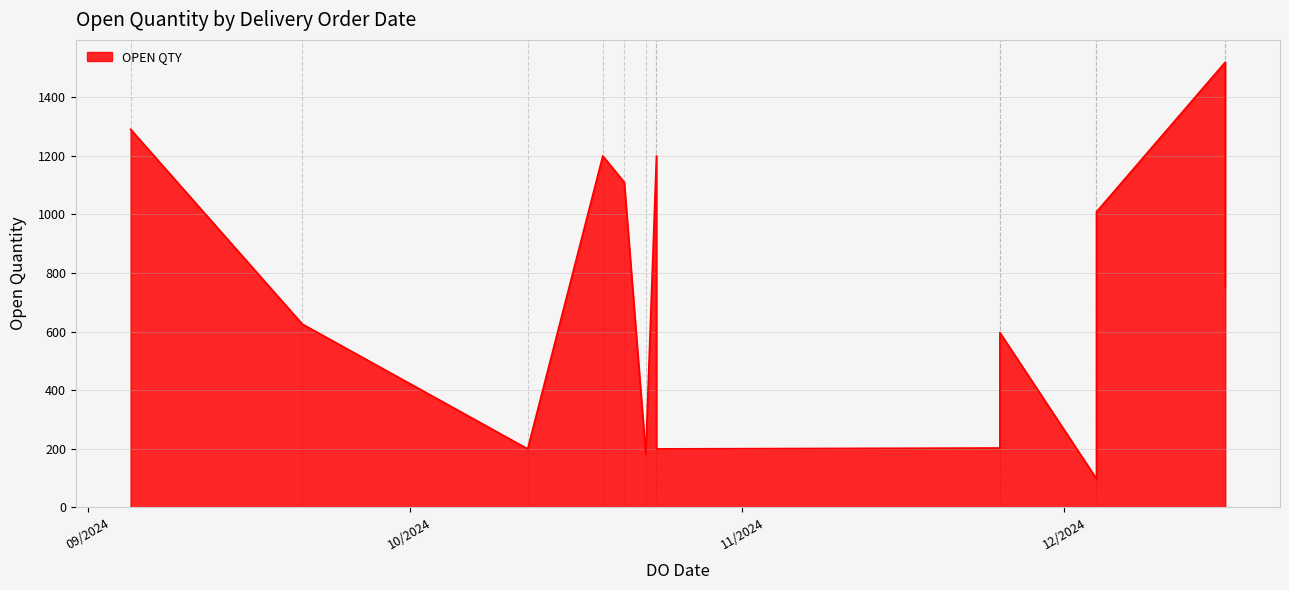

How many values exceed 750?

6